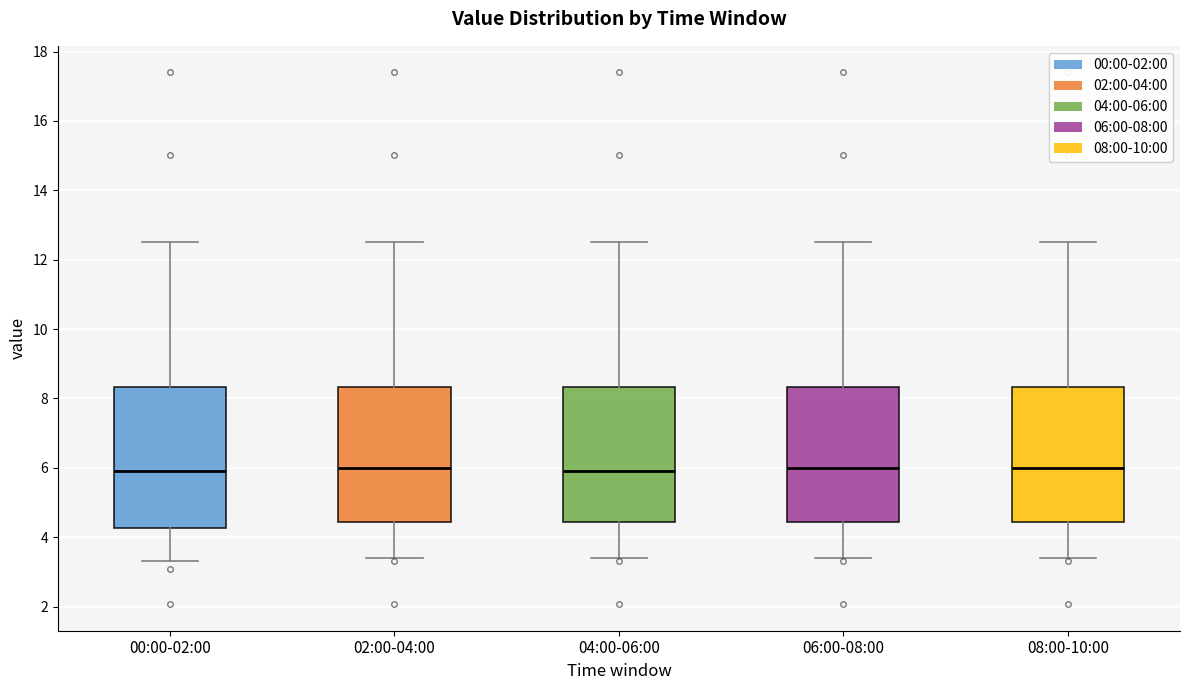

Reading left to right, read every box against the y-axis: the position of its median line, the range the box covers, and the ends of its whiskers. The values are not printed on the chart, so give them approximately, as read against the axis.

00:00-02:00: median 6.0, box 4.2 to 8.4, whiskers 3.4 to 12.6
02:00-04:00: median 6.0, box 4.4 to 8.4, whiskers 3.4 to 12.6
04:00-06:00: median 6.0, box 4.4 to 8.4, whiskers 3.4 to 12.6
06:00-08:00: median 6.0, box 4.4 to 8.4, whiskers 3.4 to 12.6
08:00-10:00: median 6.0, box 4.4 to 8.4, whiskers 3.4 to 12.6